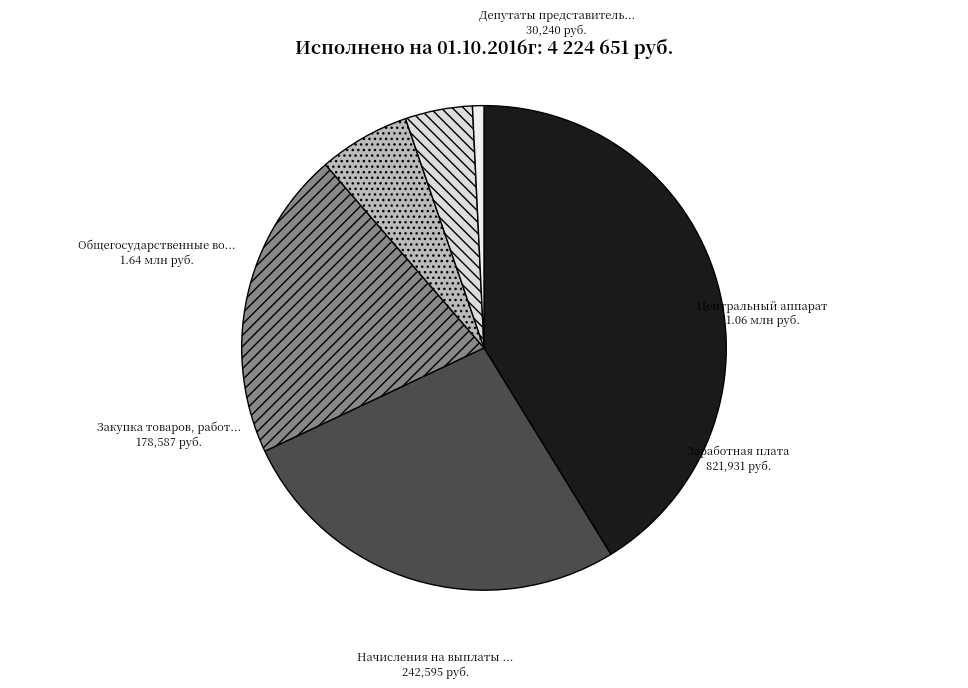

Count the number of slices in the pie.

6